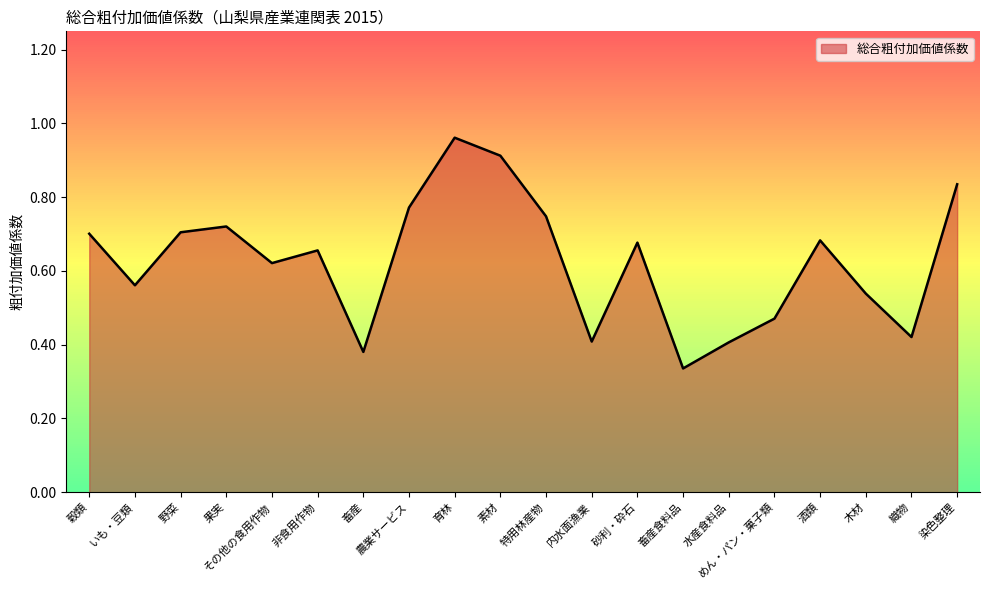

Is it true that the value at 水産食料品 is 0.4?

True